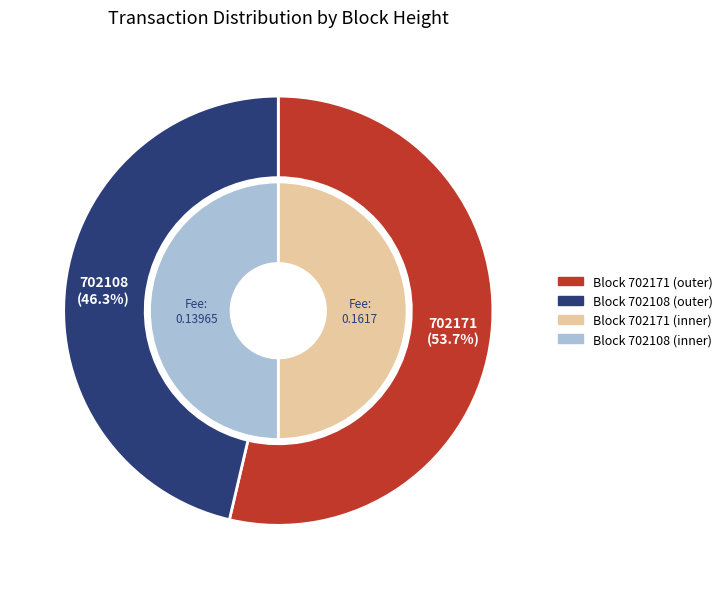

Is it true that 702171 is 16% of the pie?

False